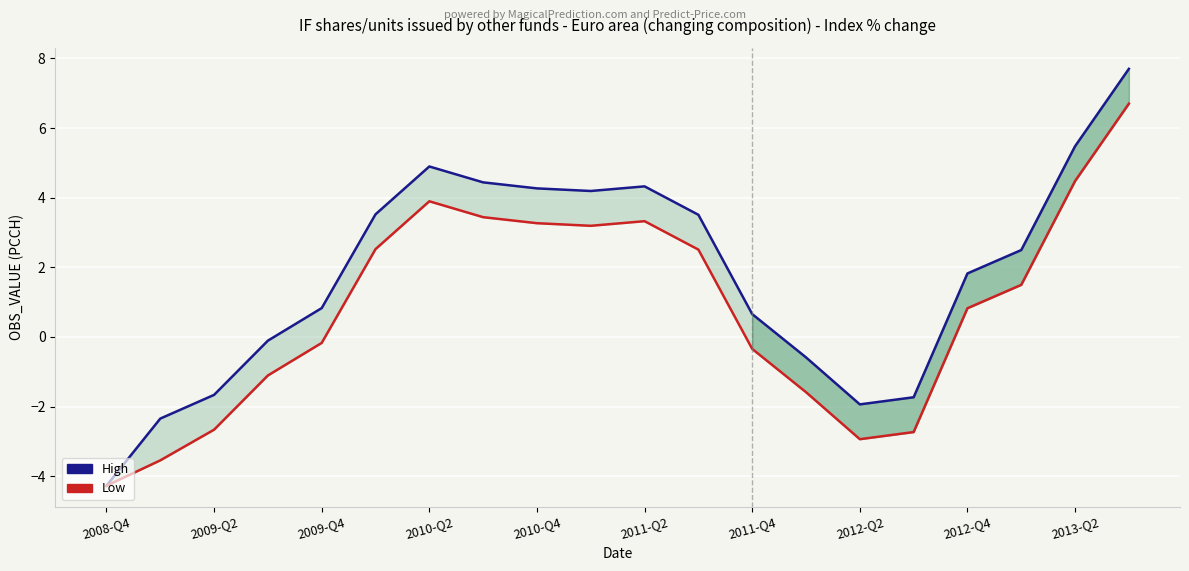

True or false: Low has a value of -2.7 at 15.

True